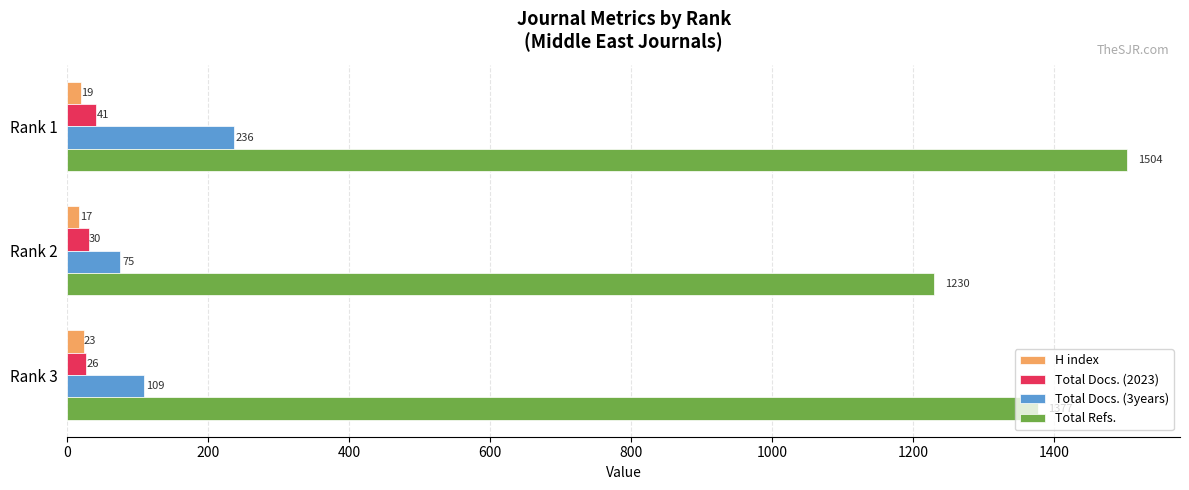

What are all the series names shown in the legend?

H index, Total Docs. (2023), Total Docs. (3years), Total Refs.